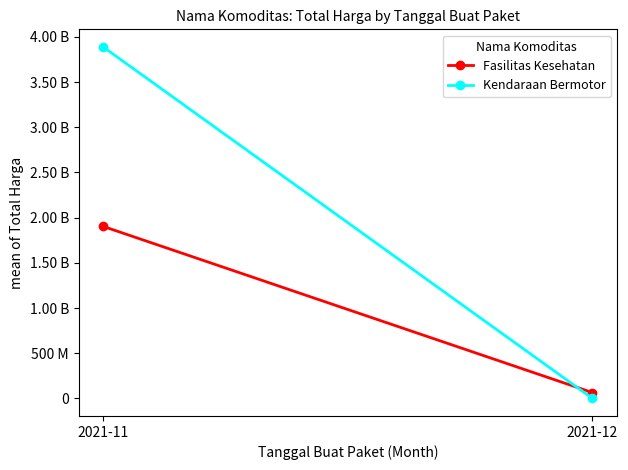

What are all the series names shown in the legend?

Fasilitas Kesehatan, Kendaraan Bermotor